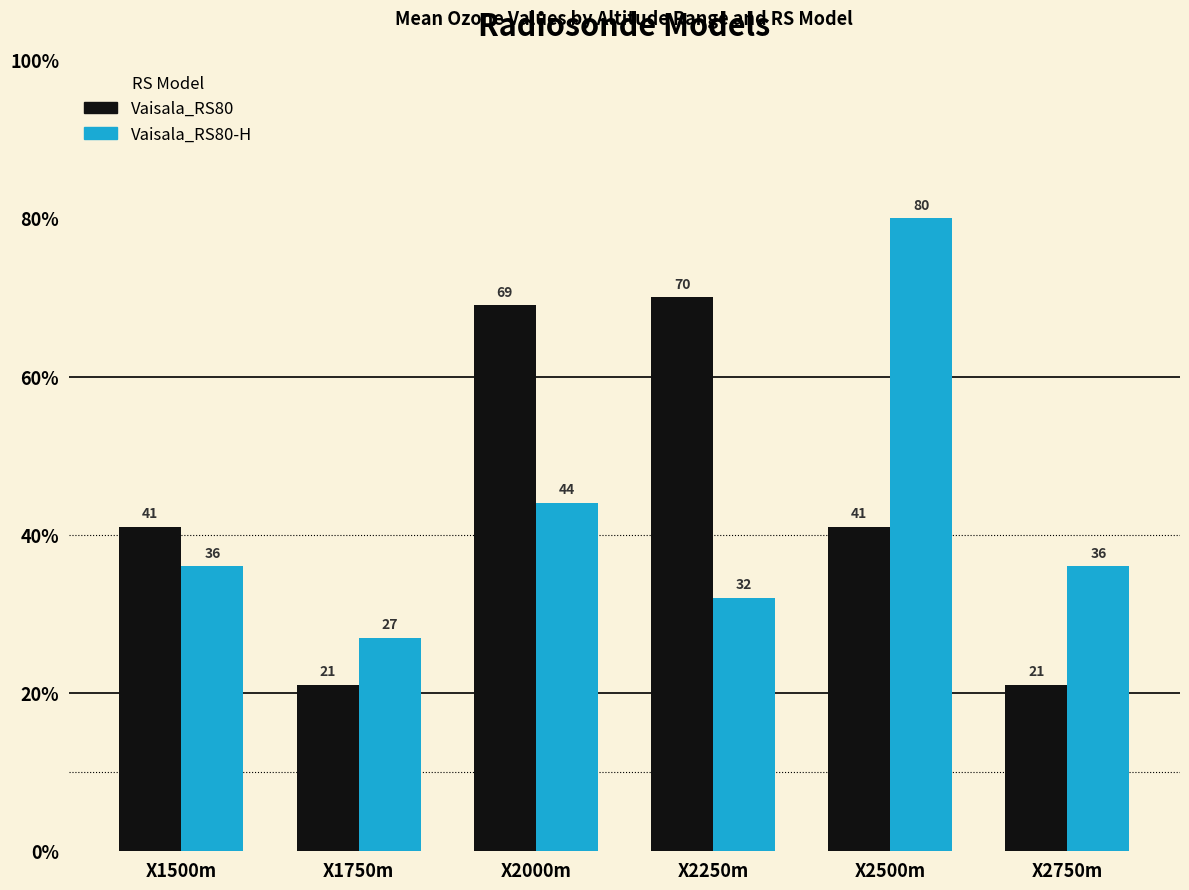

The value of Vaisala_RS80 at X2500m is 65. True or false?

False